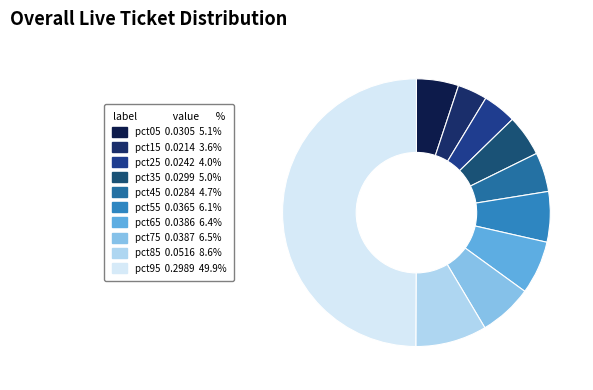

Count the number of slices in the pie.

10